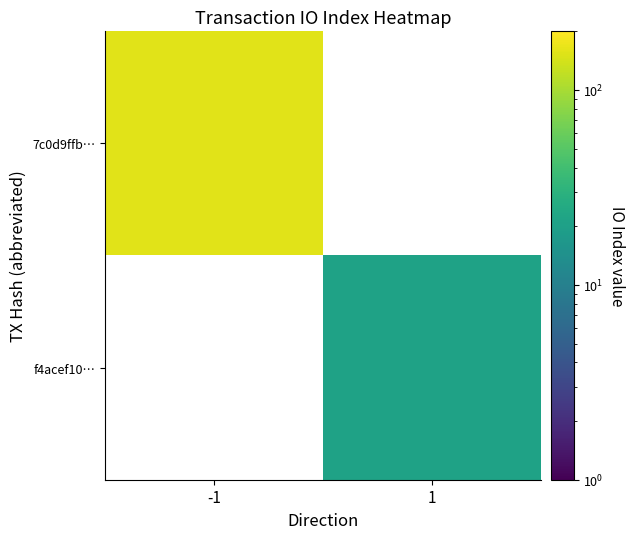

Rank the categories by f4acef10… value from highest to lowest.

-1, 1